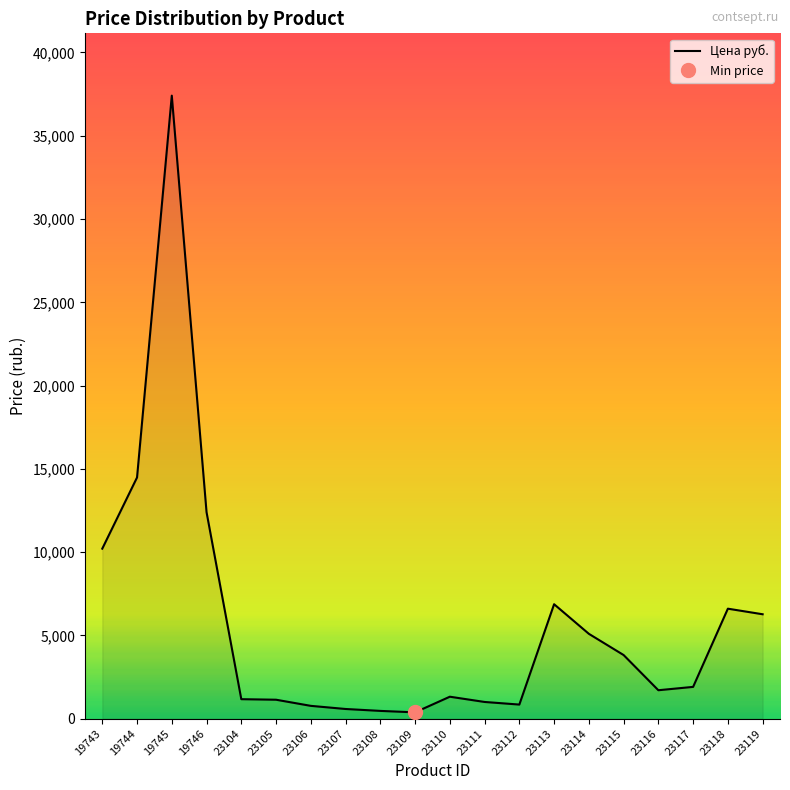

What is the difference between the maximum and minimum values?

37025